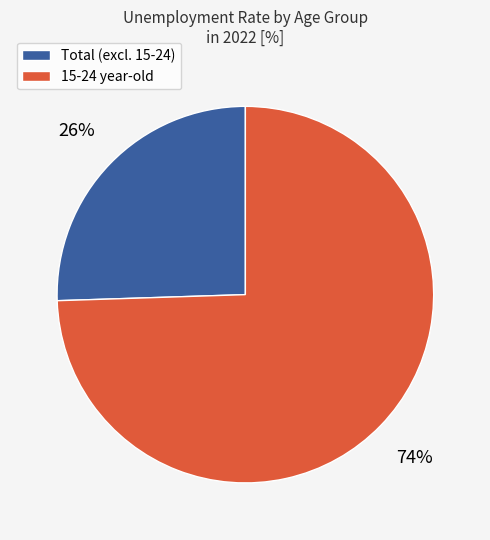

To the nearest percent, what percentage of the pie is 15-24 year-old?

74%